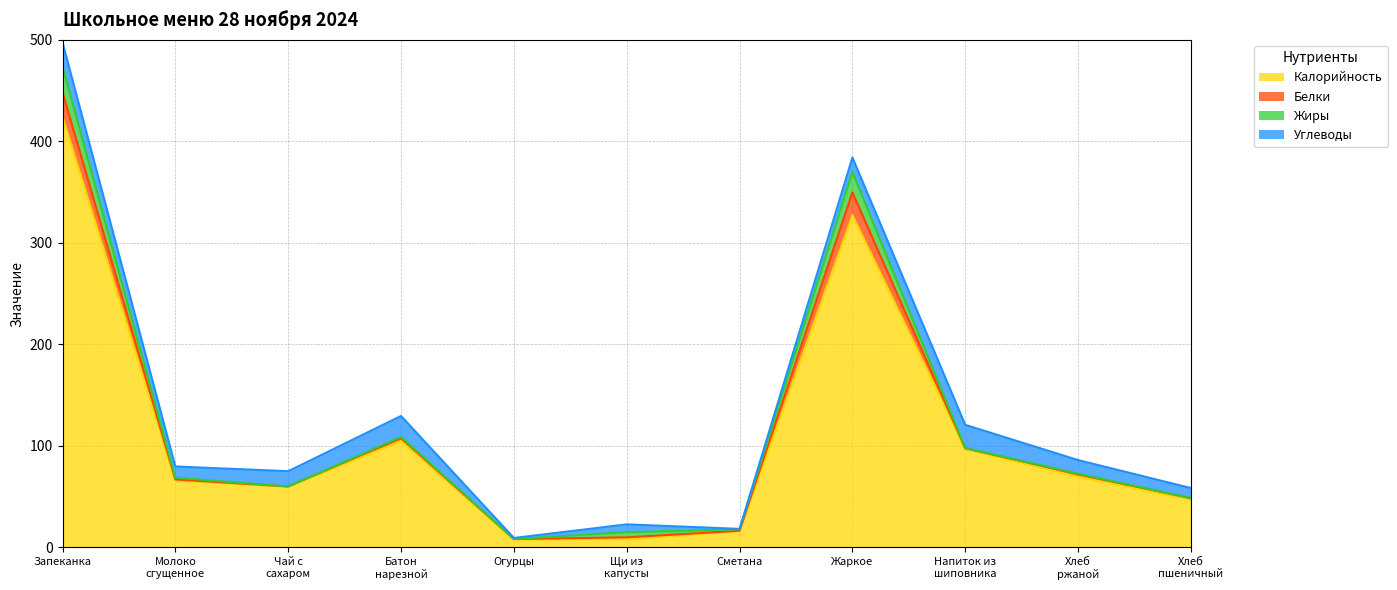

What is the minimum value for Белки?

0.1